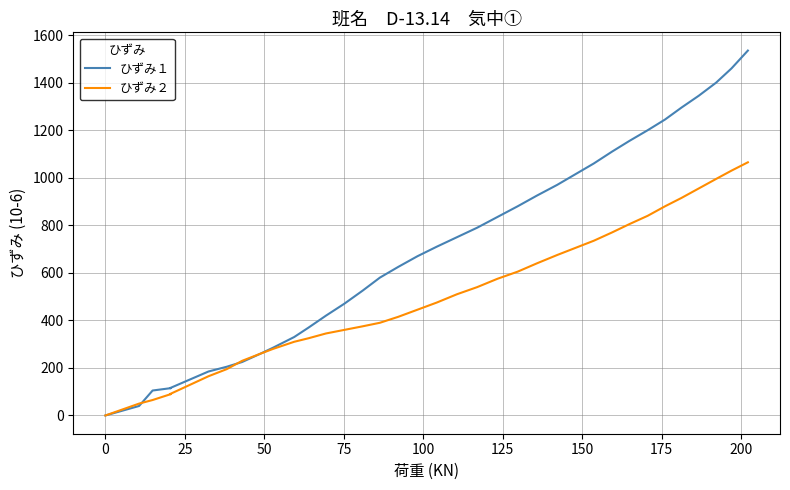

What are all the series names shown in the legend?

ひずみ１, ひずみ２